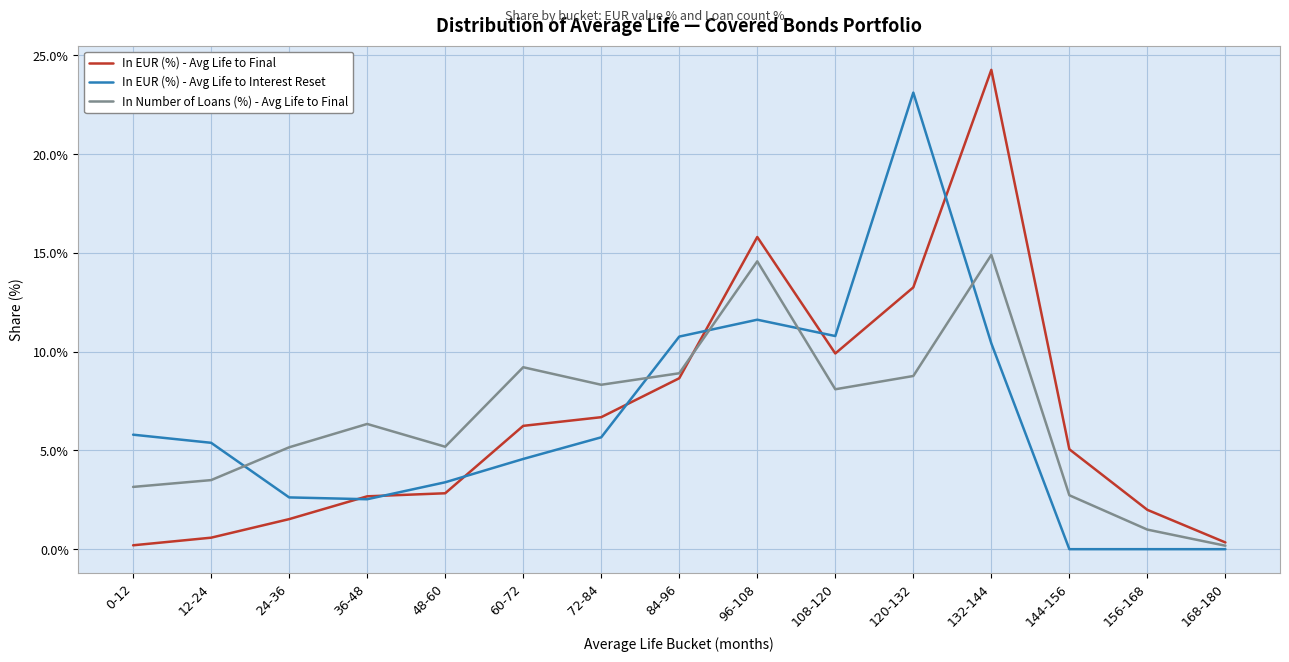

What is the highest value of the In EUR (%) - Avg Life to Final series?

24.3